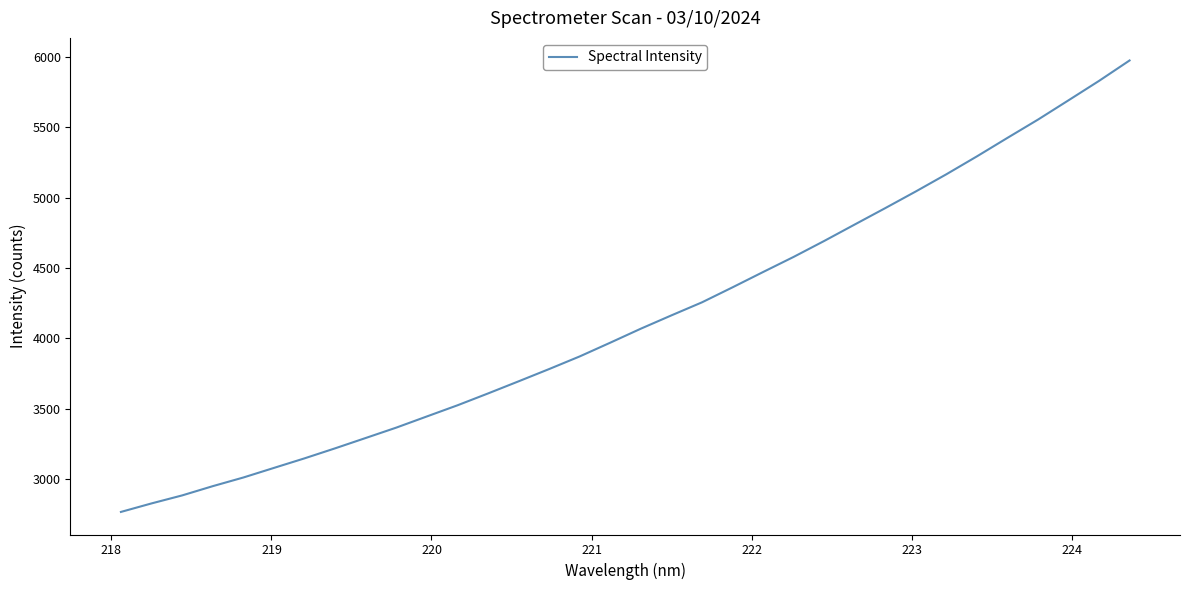

How many categories are shown in the chart?

34